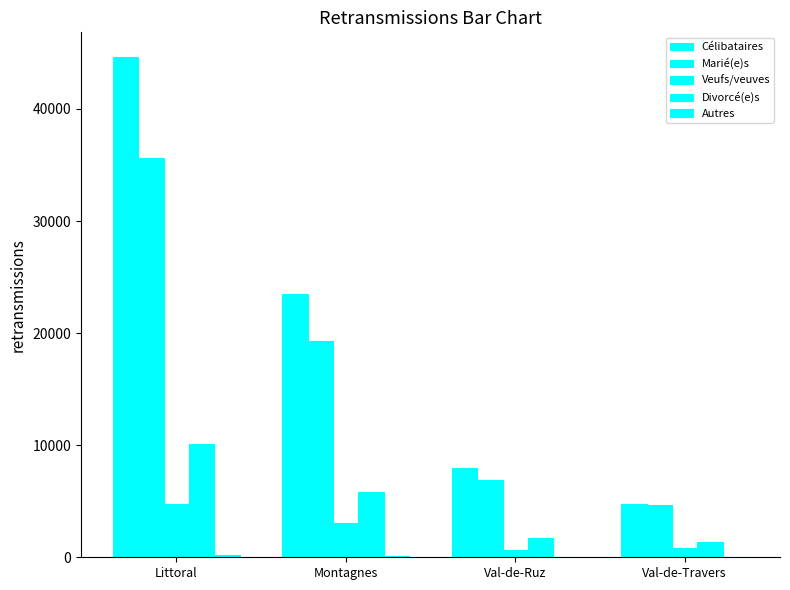

Which series has the widest spread of values?

Célibataires